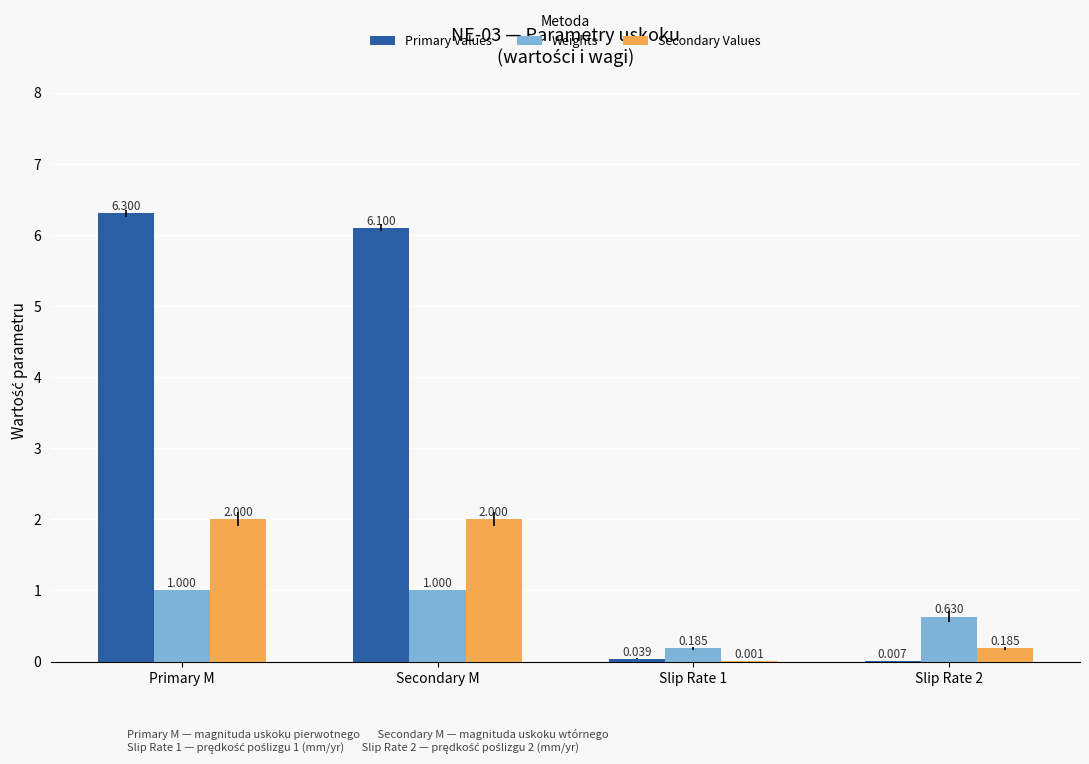

At which category is the sum across all series the highest?

Primary M